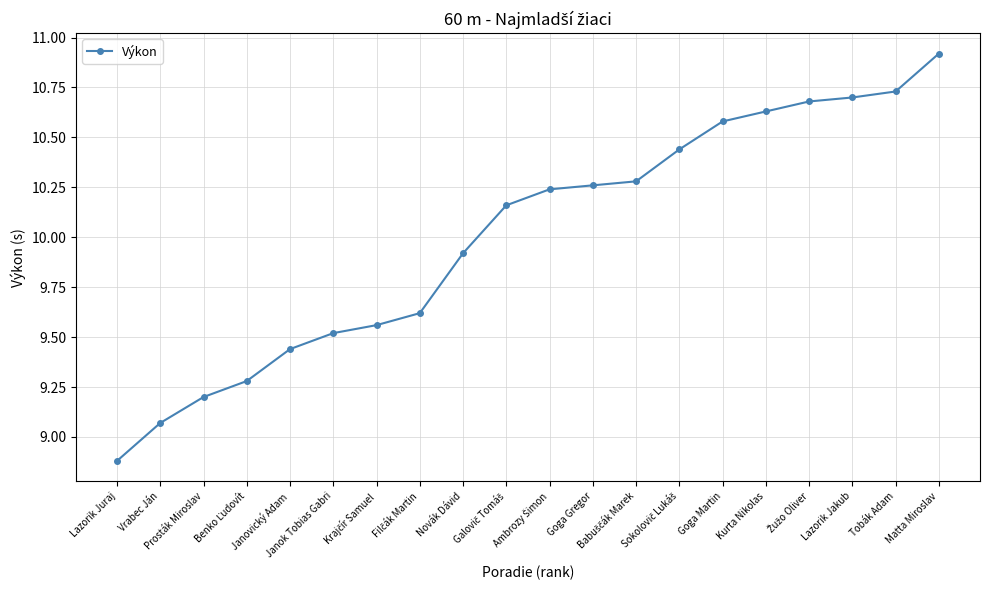

What is the difference between the maximum and minimum values?

2.0